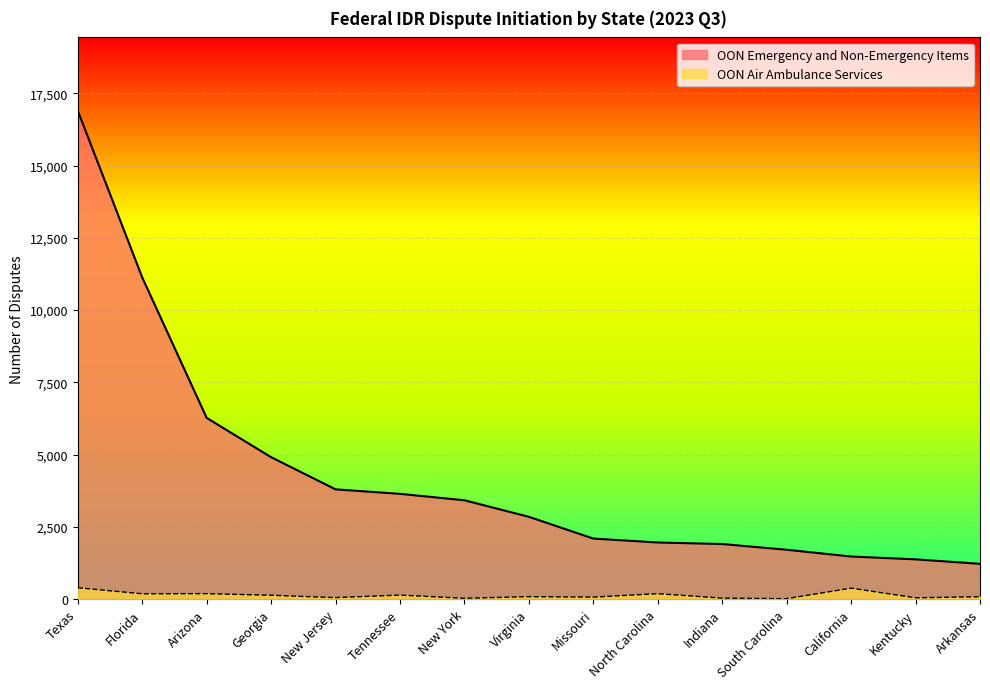

Reading left to right, extract all data points from this chart.

OON Emergency and Non-Emergency Items: Texas=16905	Florida=11131	Arizona=6270	Georgia=4909	New Jersey=3796	Tennessee=3640	New York=3418	Virginia=2845	Missouri=2092	North Carolina=1956	Indiana=1903	South Carolina=1705	California=1471	Kentucky=1373	Arkansas=1218
OON Air Ambulance Services: Texas=390	Florida=181	Arizona=186	Georgia=130	New Jersey=48	Tennessee=136	New York=25	Virginia=81	Missouri=65	North Carolina=185	Indiana=31	South Carolina=12	California=376	Kentucky=42	Arkansas=79